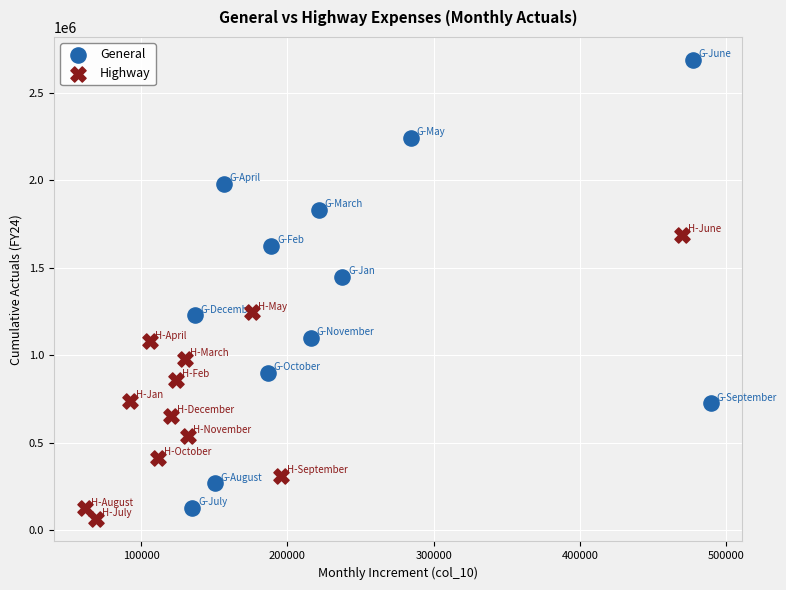

Which series has the largest Y range (max minus min)?

General